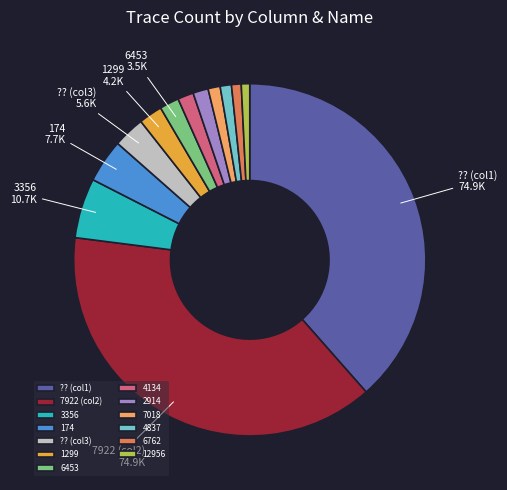

Does any single category account for the majority?

No